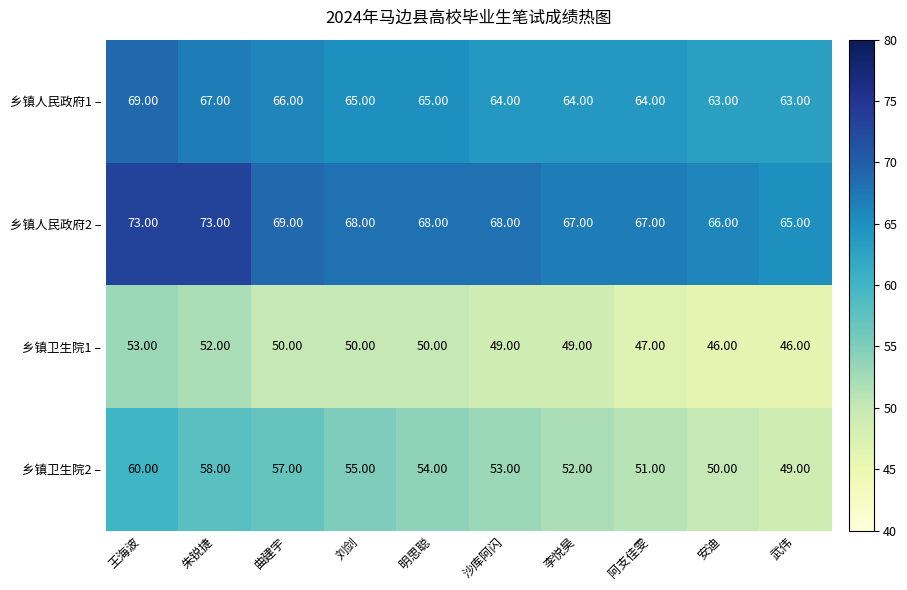

What is the difference between the highest and lowest values at 明思聪?

18